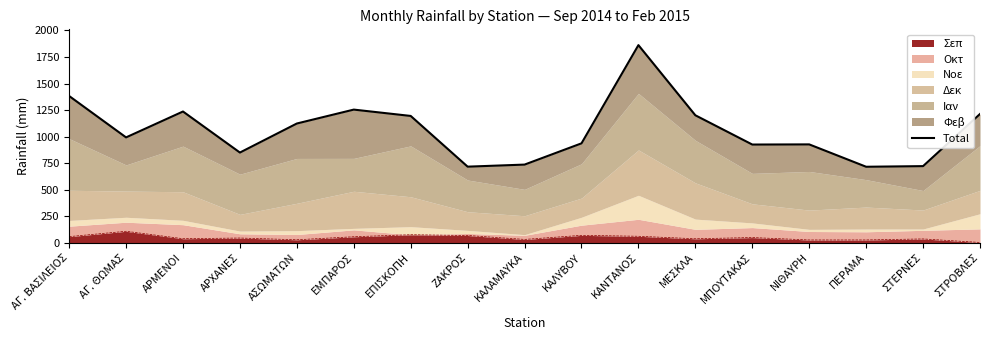

Reading left to right, extract all data points from this chart.

1382.3	991.9	1236.0	849.0	1122.8	1254.0	1194.2	716.0	735.4	935.8	1861.9	1200.4	924.5	925.9	715.0	721.0	1212.6